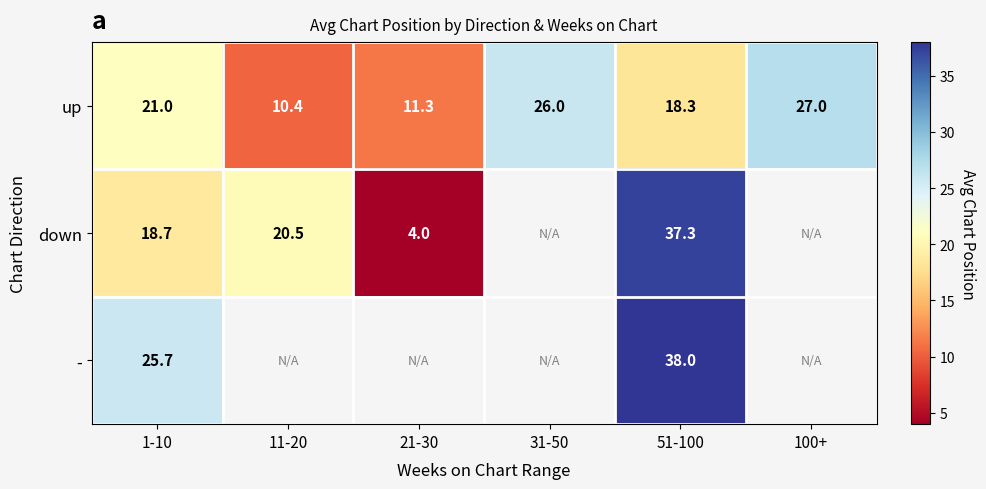

What is the greatest value displayed?

38.0